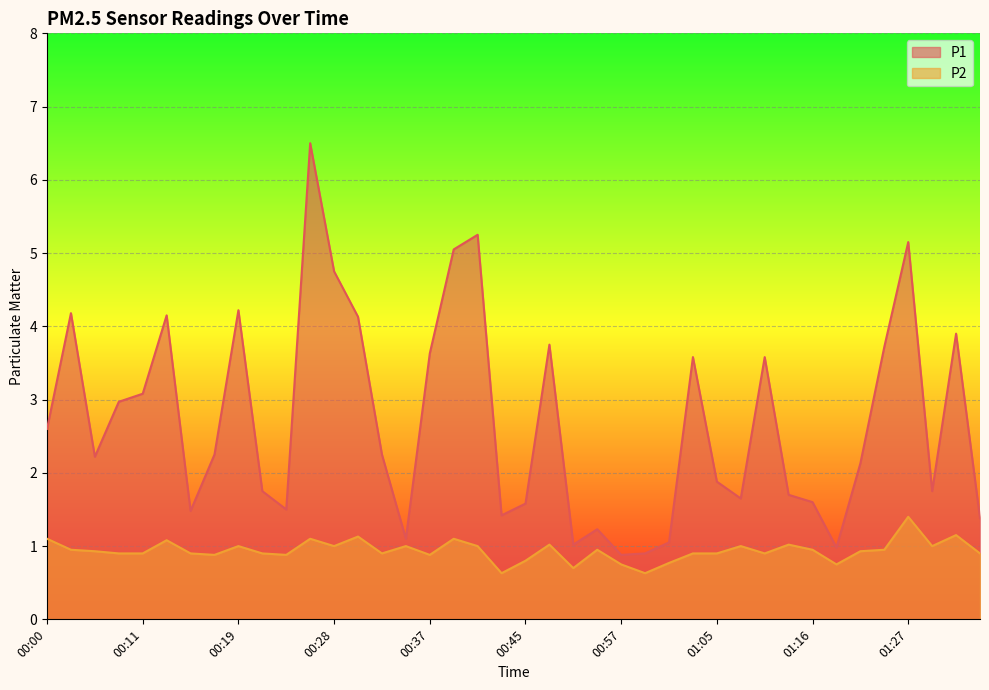

At which category is the sum across all series the highest?

00:26